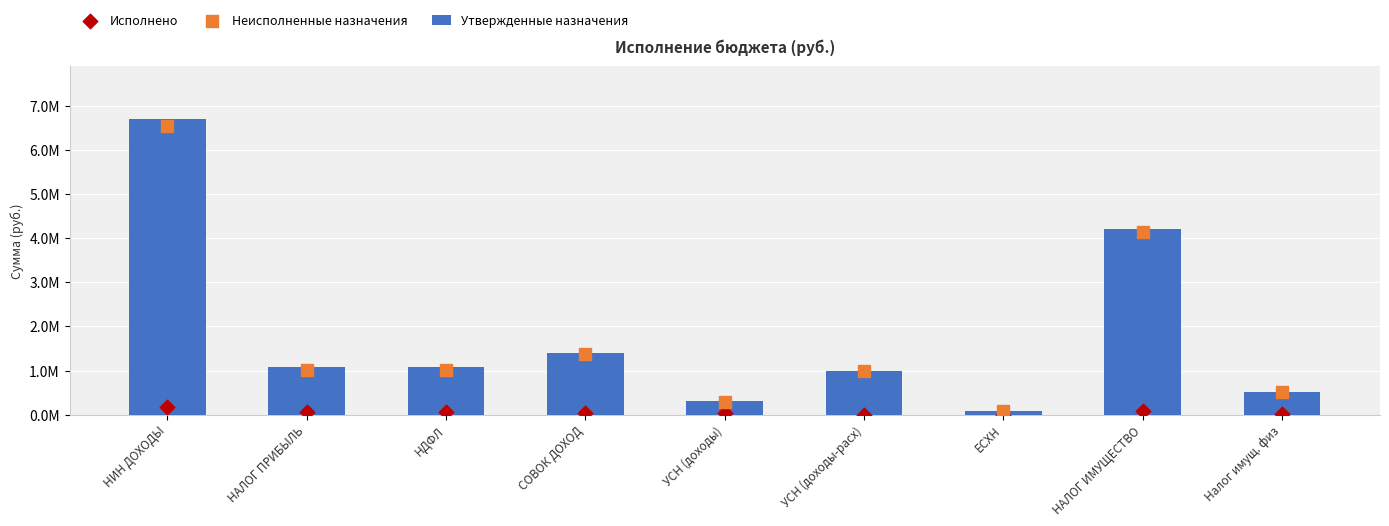

Which series has the largest total across all categories?

Утвержденные назначения